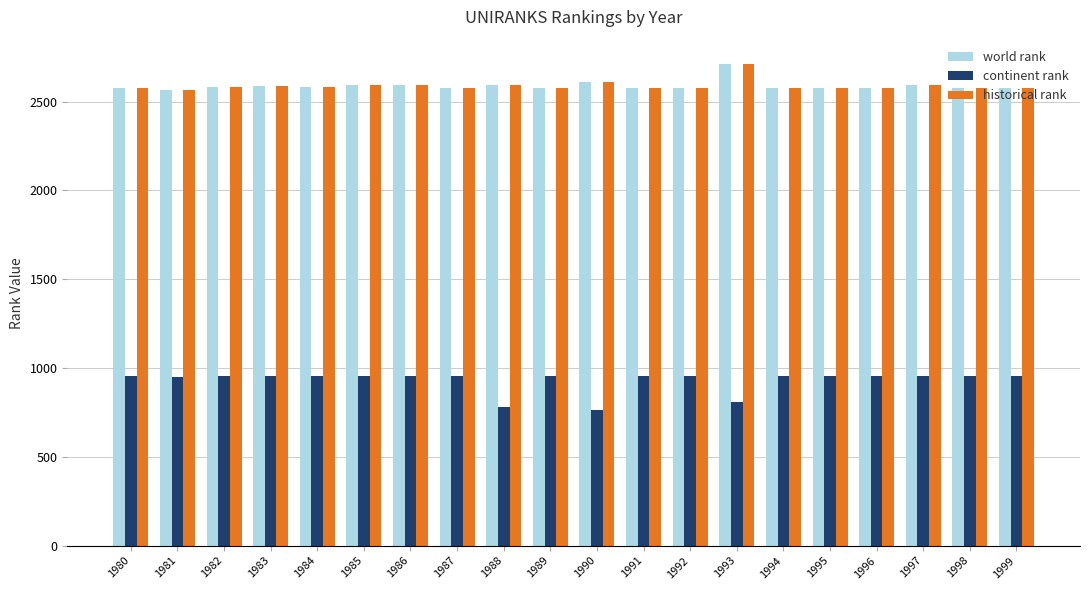

What is the lowest value of the world rank series?

2567